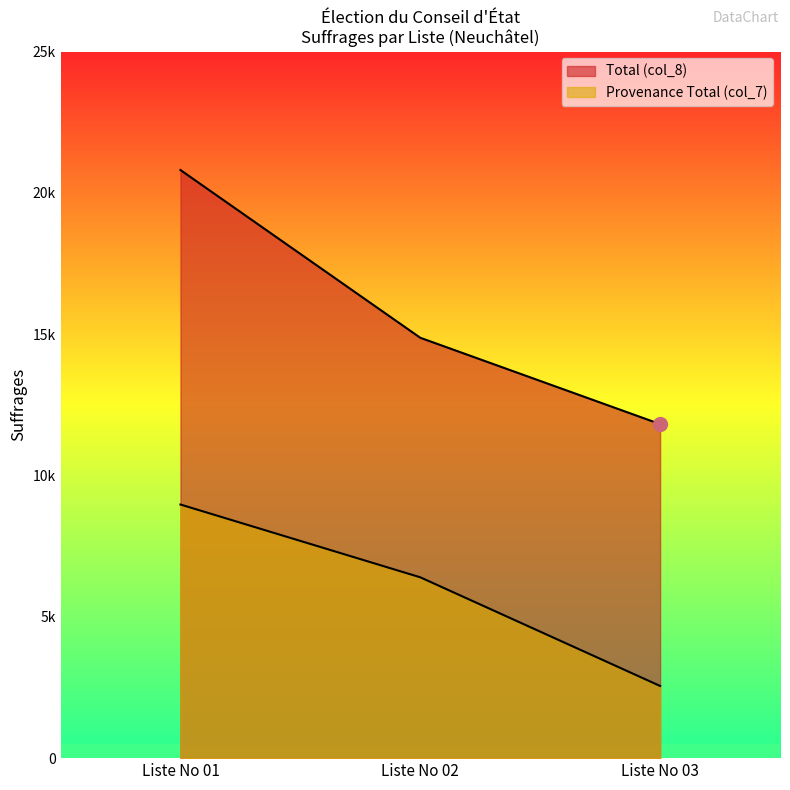

What is the difference between the highest and lowest values at Liste No 03?

9265